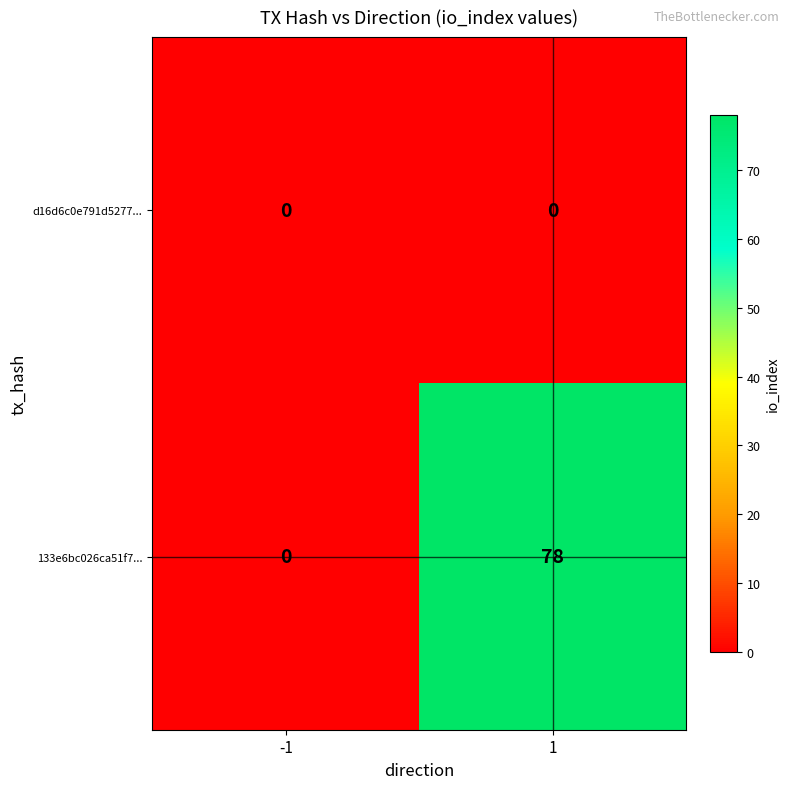

Between -1 and 1, which series saw the biggest shift?

133e6bc026ca51f7...